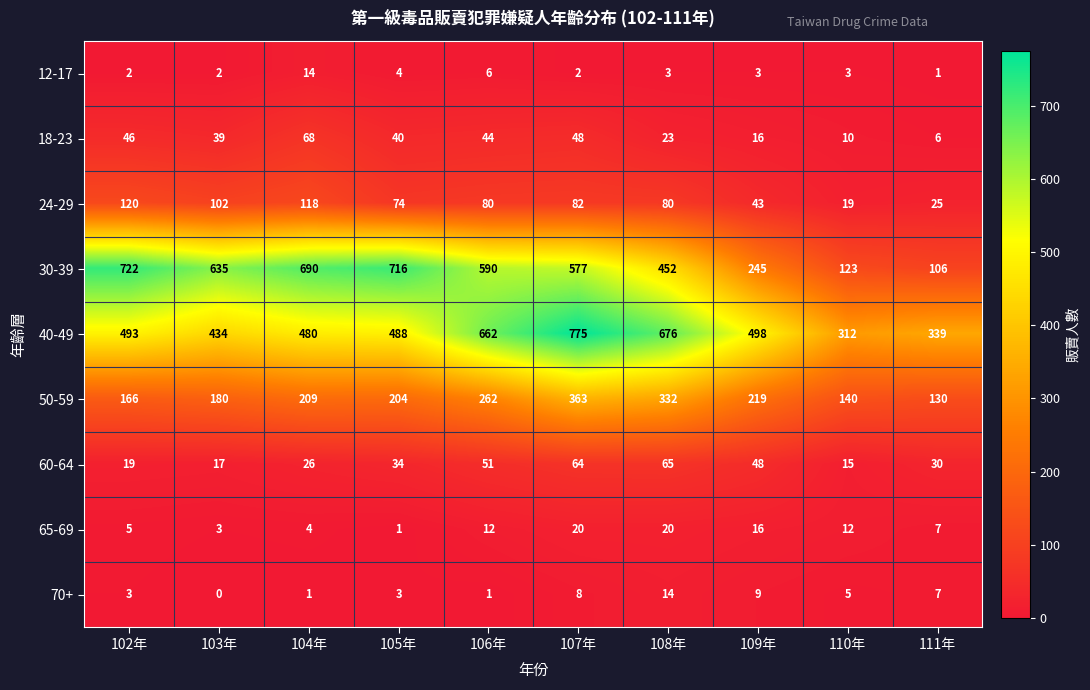

How many distinct data groups are displayed?

9